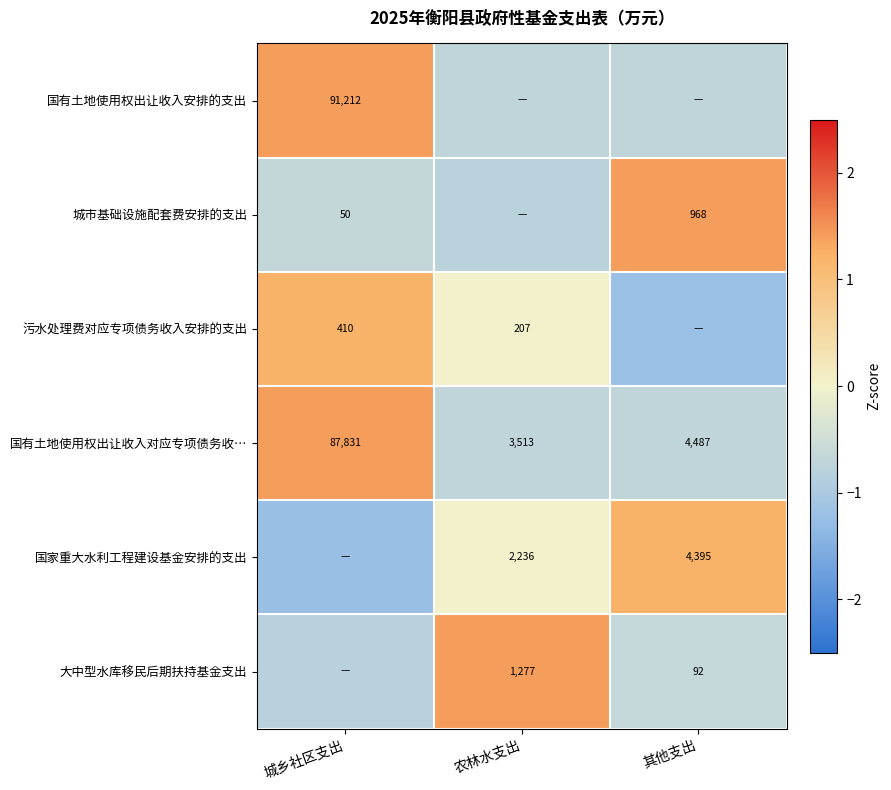

Is the value of 国家重大水利工程建设基金安排的支出 at 农林水支出 greater than the value of 国有土地使用权出让收入对应专项债务收… at 农林水支出?

No